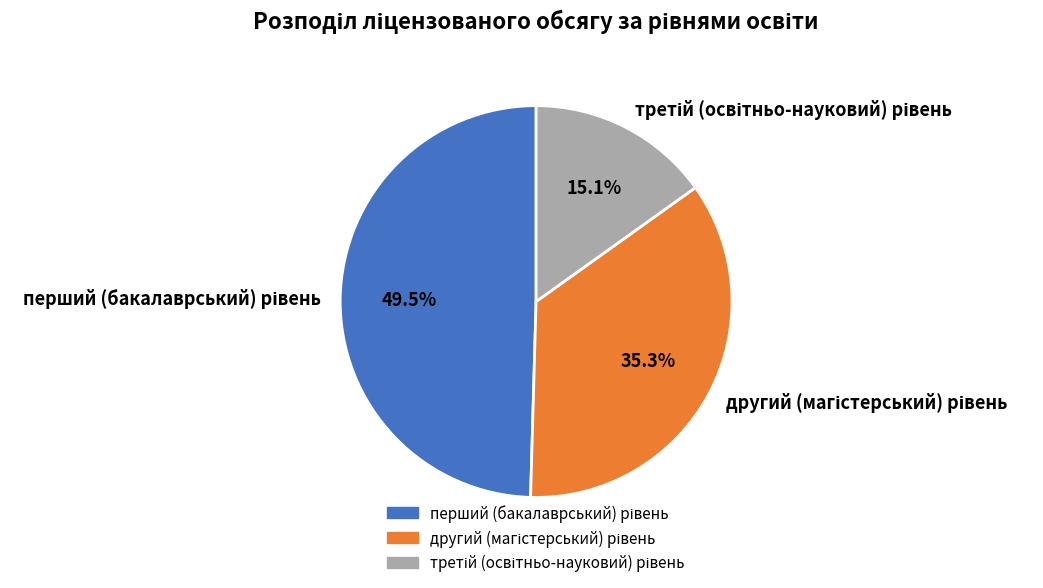

To the nearest percent, what is the average slice percentage?

33%